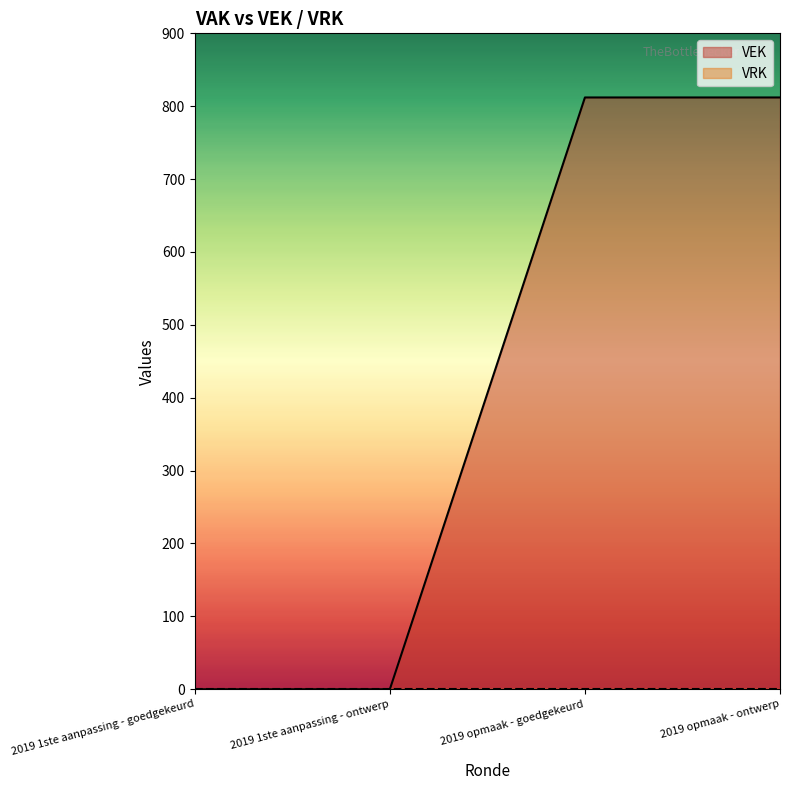

What is the difference between the maximum and minimum values?

812